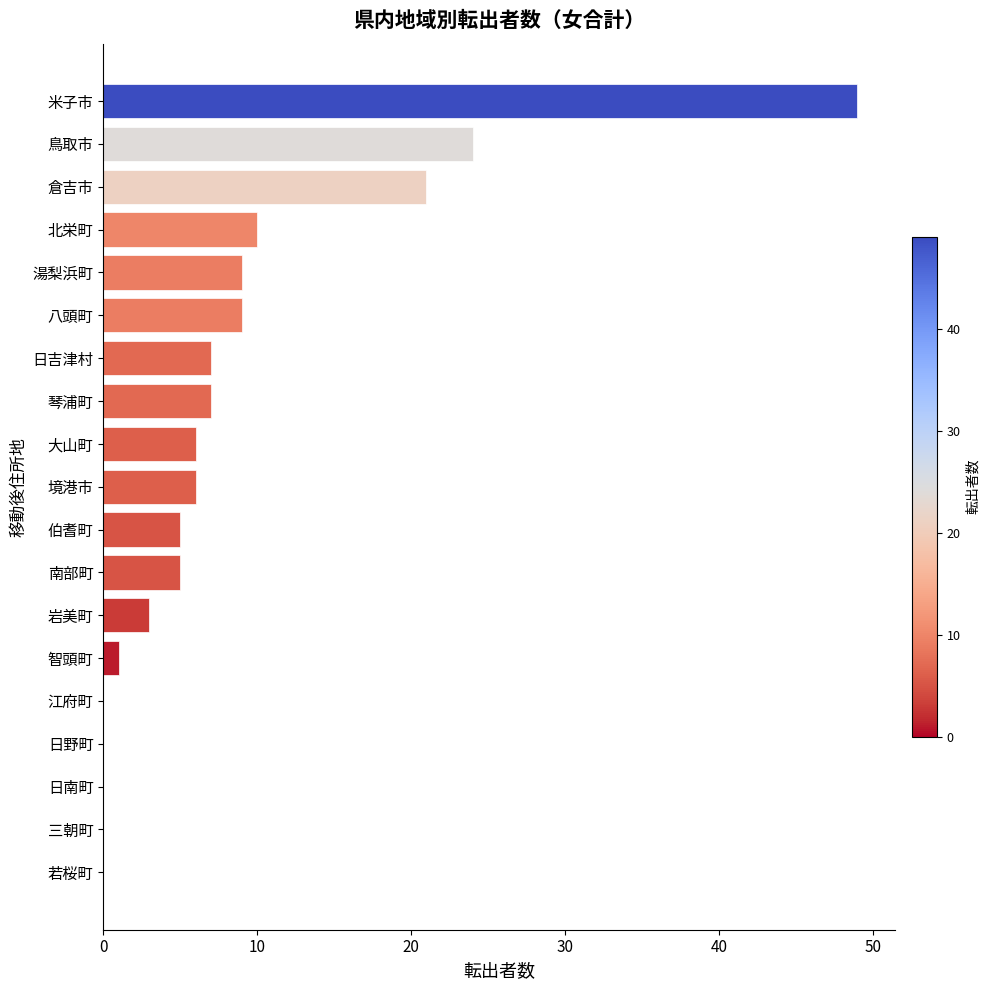

What is the average value?

9